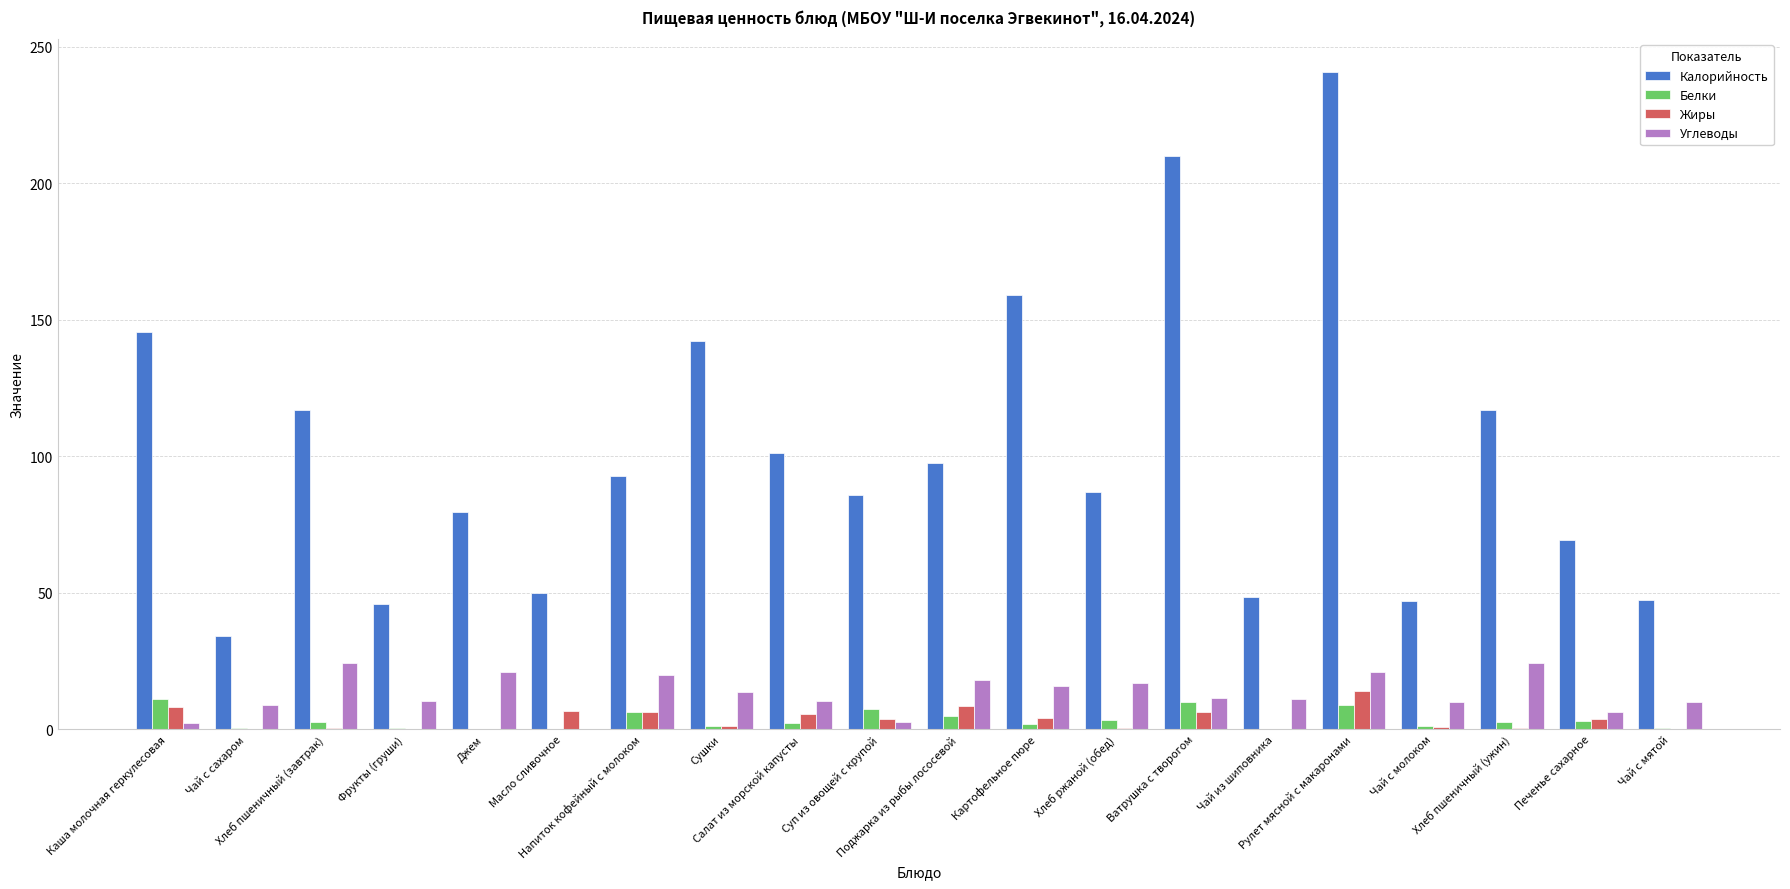

Is the value of Белки at Масло сливочное greater than the value of Калорийность at Чай с молоком?

No